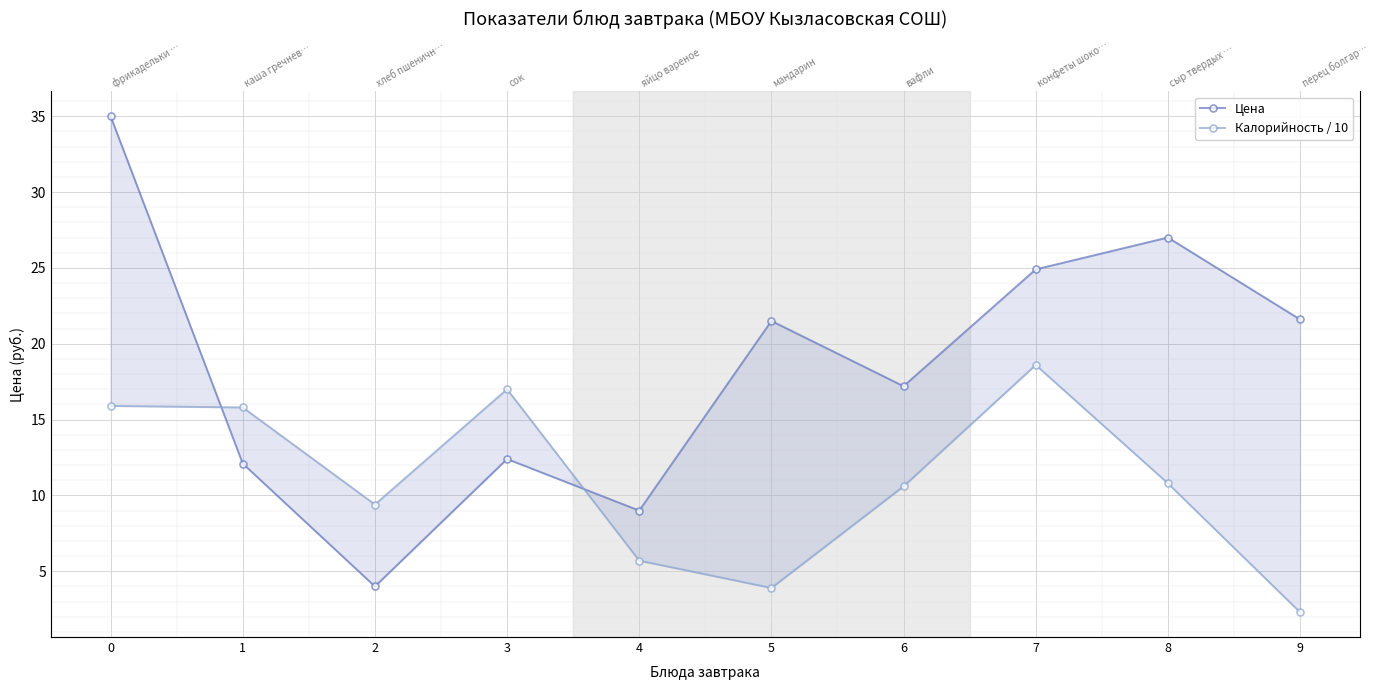

Reading left to right, what are all the values shown in this chart?

Цена: 35.0	12.1	4.0	12.4	9.0	21.5	17.2	24.9	27.0	21.6
Калорийность / 10: 15.9	15.8	9.4	17.0	5.7	3.9	10.6	18.6	10.8	2.3